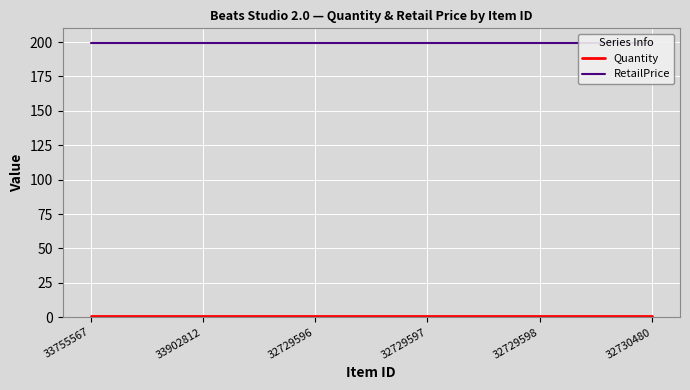

True or false: Quantity and RetailPrice cross at least once.

False